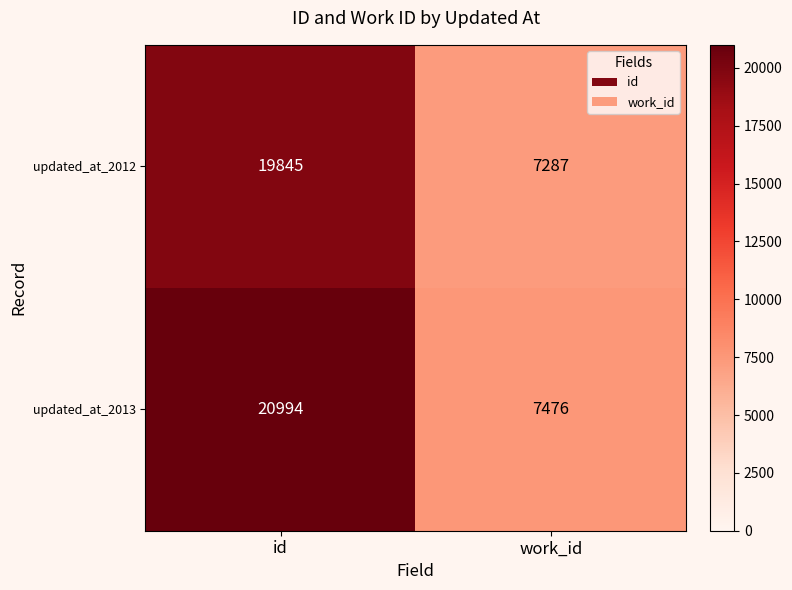

List the series in order of their peak value, lowest first.

updated_at_2012, updated_at_2013